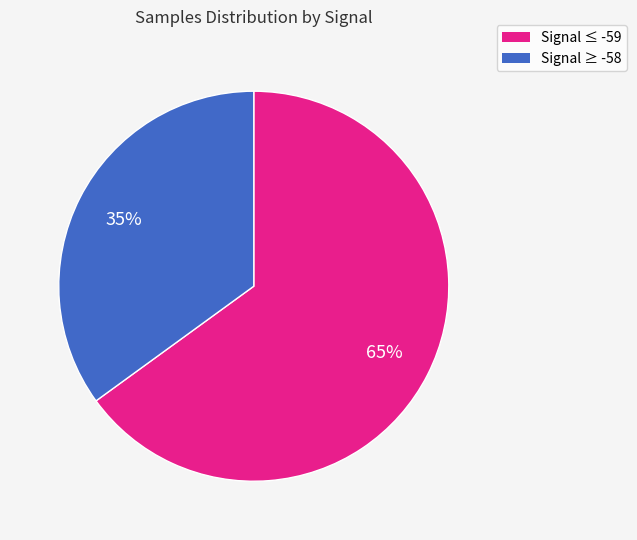

To the nearest percent, what is the average slice percentage?

50%